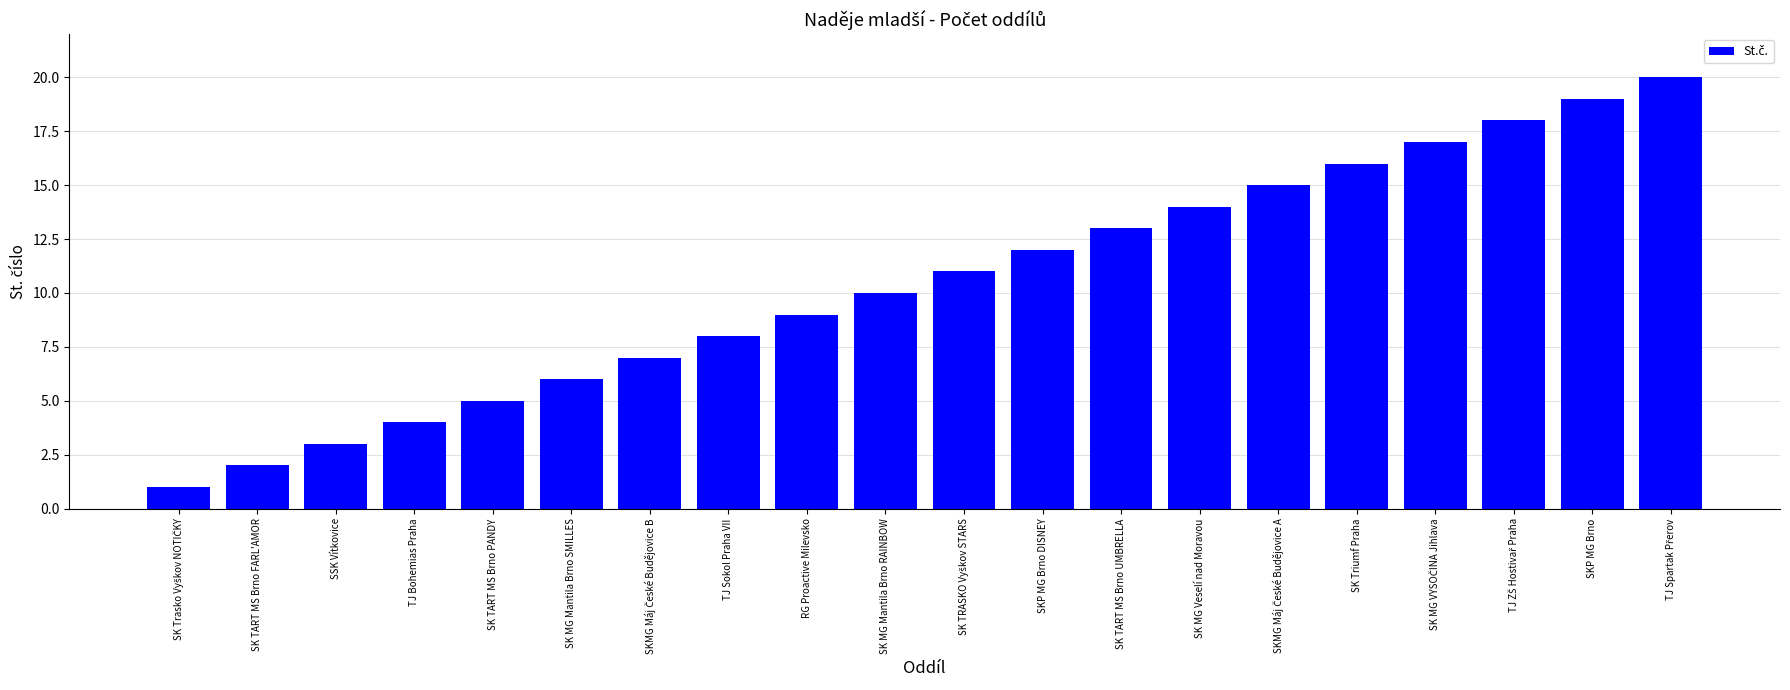

What is the smallest value displayed?

1